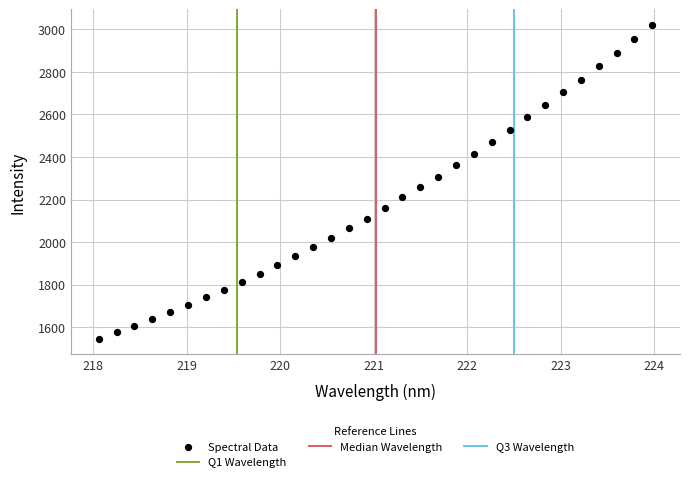

What is the range of Y values (max minus min)?

1475.4